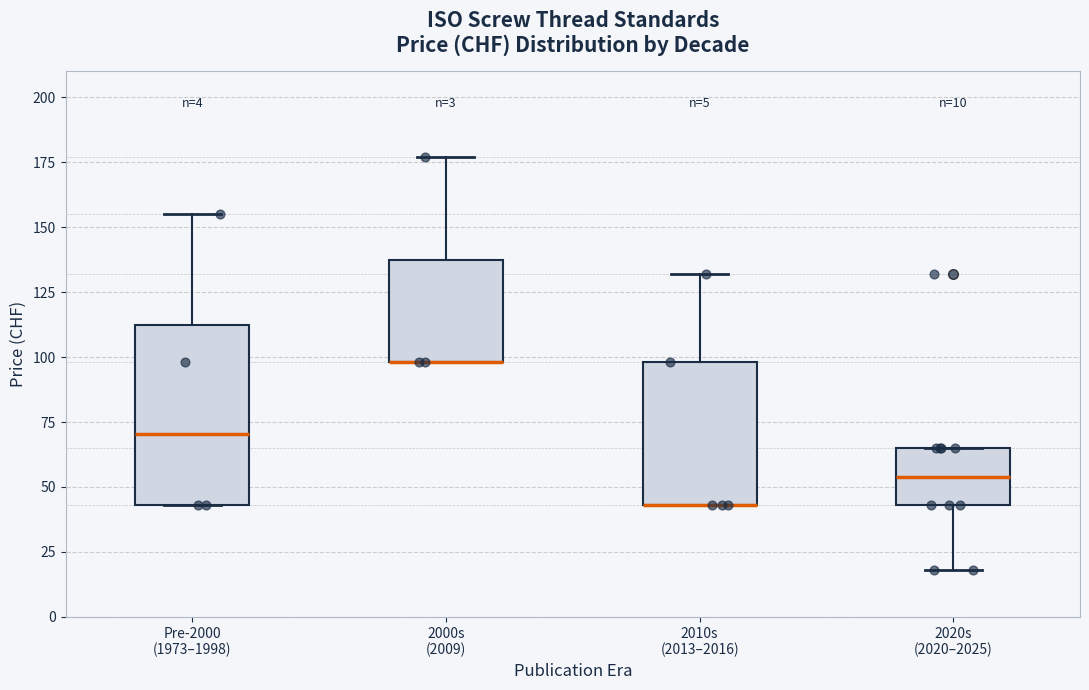

Which box is the tallest, from its lower edge to its upper edge?

Pre-2000 (1973–1998)